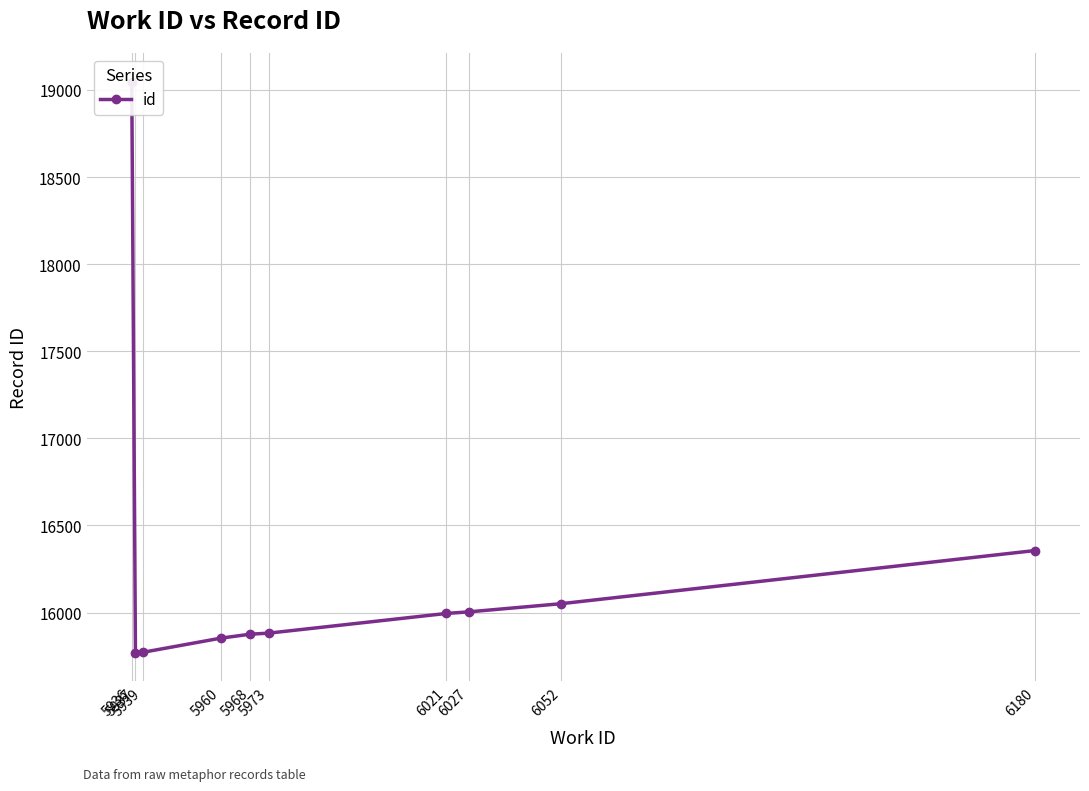

At which label does the data first exceed 15995?

5936